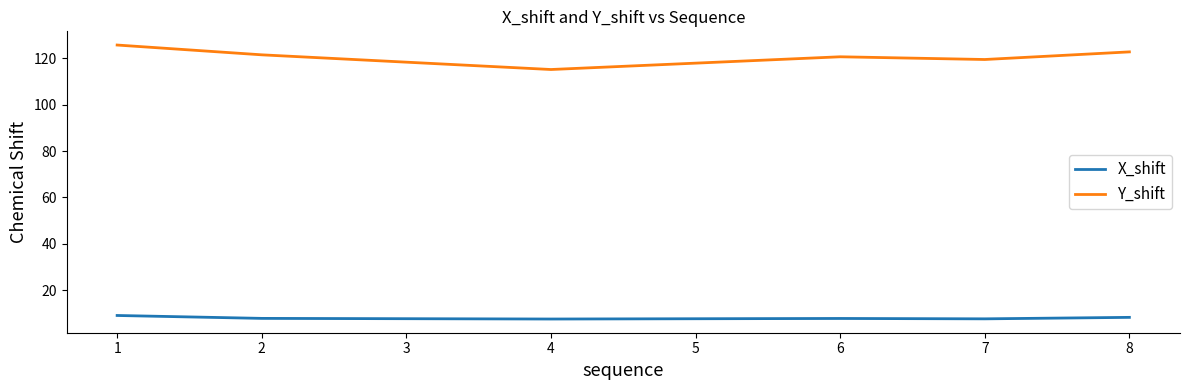

True or false: Y_shift has a value of 206.8 at 2.

False